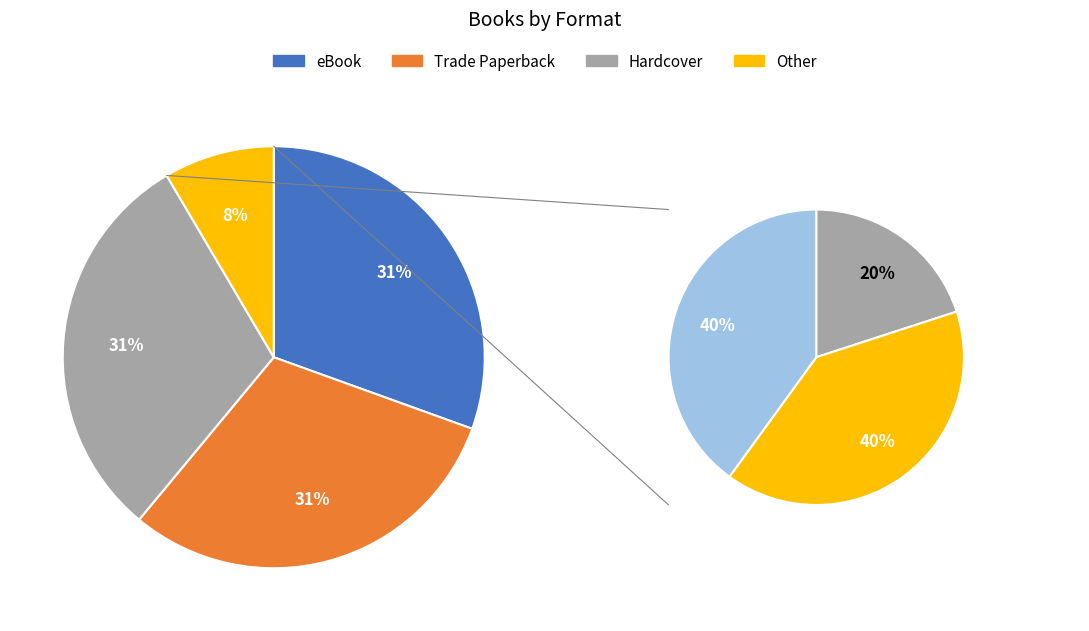

What percentage do Trade Paperback and Hardcover together represent?

61.0%